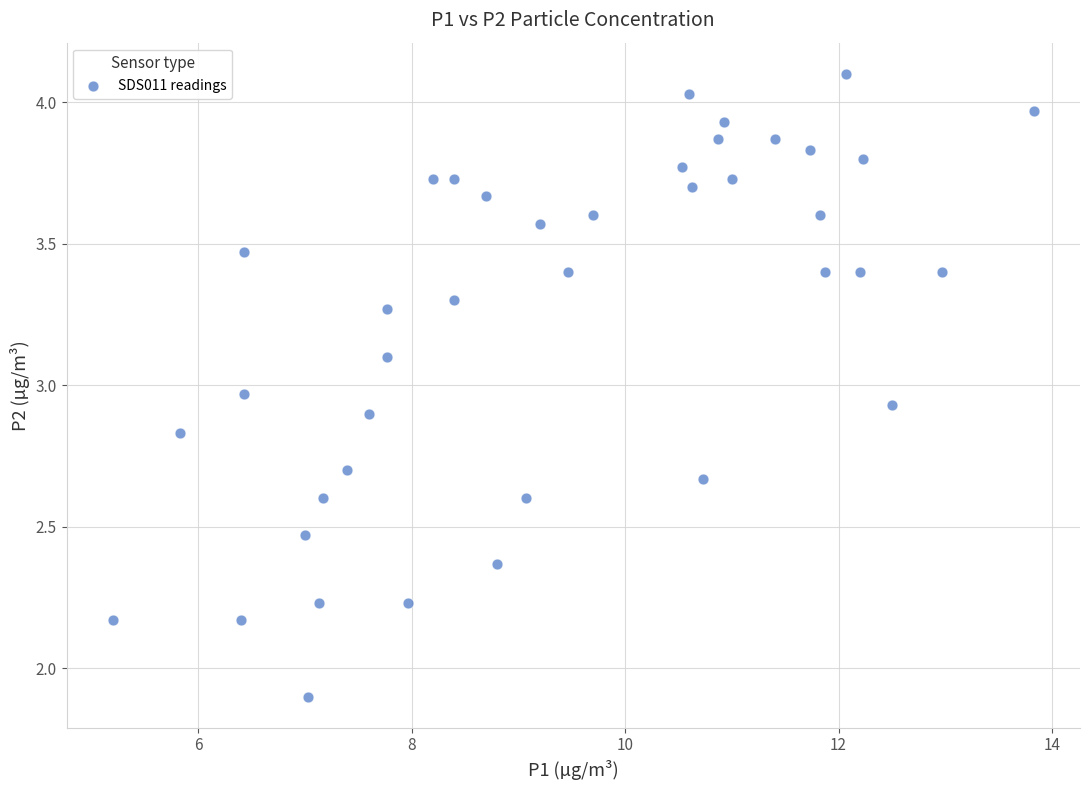

What is the range of X values (max minus min)?

8.6